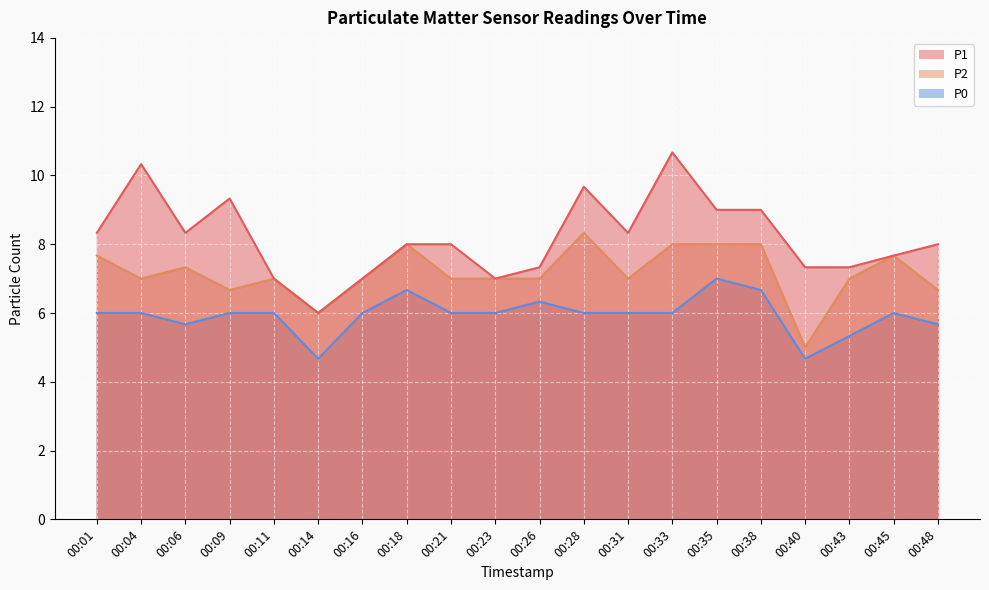

How many lines are shown in the chart?

3